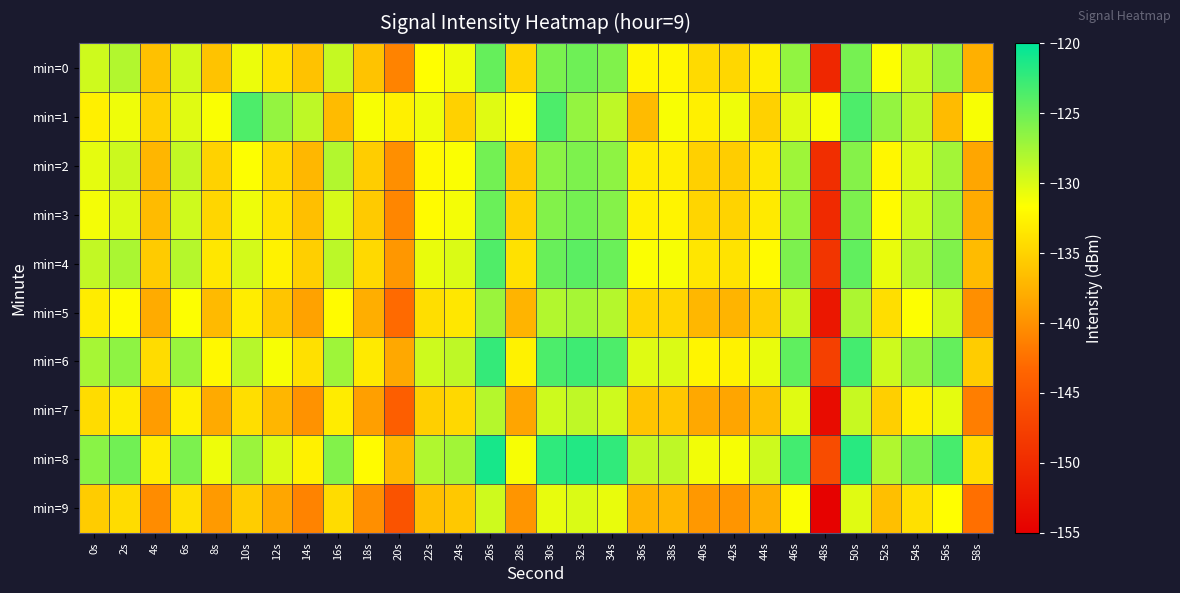

Reading left to right, extract all data points from this chart.

min=0: 0s=-129.5	2s=-128.2	4s=-136.4	6s=-129.6	8s=-136.2	10s=-130.8	12s=-133.8	14s=-136.3	16s=-129.0	18s=-136.3	20s=-141.1	22s=-131.7	24s=-130.9	26s=-124.7	28s=-134.9	30s=-125.7	32s=-125.1	34s=-125.9	36s=-132.3	38s=-132.3	40s=-134.4	42s=-134.6	44s=-132.9	46s=-126.6	48s=-150.5	50s=-125.4	52s=-131.6	54s=-129.1	56s=-126.9	58s=-137.7
min=1: 0s=-132.8	2s=-131.0	4s=-135.2	6s=-130.3	8s=-131.5	10s=-123.6	12s=-126.8	14s=-128.7	16s=-136.8	18s=-131.4	20s=-132.8	22s=-131.0	24s=-135.2	26s=-130.3	28s=-131.5	30s=-123.6	32s=-126.8	34s=-128.7	36s=-136.8	38s=-131.4	40s=-132.8	42s=-131.0	44s=-135.2	46s=-130.3	48s=-131.5	50s=-123.6	52s=-126.8	54s=-128.7	56s=-136.8	58s=-131.4
min=2: 0s=-130.5	2s=-129.3	4s=-137.2	6s=-128.9	8s=-135.1	10s=-131.6	12s=-134.5	14s=-137.1	16s=-128.2	18s=-135.4	20s=-140.2	22s=-132.1	24s=-131.5	26s=-125.3	28s=-135.6	30s=-126.4	32s=-125.8	34s=-126.5	36s=-133.1	38s=-132.9	40s=-135.2	42s=-135.4	44s=-133.6	46s=-127.3	48s=-149.7	50s=-126.1	52s=-132.3	54s=-129.8	56s=-127.5	58s=-138.4
min=3: 0s=-131.2	2s=-130.1	4s=-136.8	6s=-129.5	8s=-134.7	10s=-130.9	12s=-133.8	14s=-136.5	16s=-129.8	18s=-135.7	20s=-140.8	22s=-131.9	24s=-131.2	26s=-124.9	28s=-135.1	30s=-126.0	32s=-125.4	34s=-126.1	36s=-132.7	38s=-132.5	40s=-134.8	42s=-135.0	44s=-133.2	46s=-126.9	48s=-150.1	50s=-125.7	52s=-131.9	54s=-129.4	56s=-127.1	58s=-138.0
min=4: 0s=-128.9	2s=-127.8	4s=-135.6	6s=-128.3	8s=-133.5	10s=-129.7	12s=-132.6	14s=-135.3	16s=-128.6	18s=-134.5	20s=-139.6	22s=-130.7	24s=-130.0	26s=-123.7	28s=-133.9	30s=-124.8	32s=-124.2	34s=-124.9	36s=-131.5	38s=-131.3	40s=-133.6	42s=-133.8	44s=-132.0	46s=-125.7	48s=-148.9	50s=-124.5	52s=-130.7	54s=-128.2	56s=-125.9	58s=-136.8
min=5: 0s=-133.1	2s=-131.9	4s=-138.0	6s=-131.6	8s=-136.9	10s=-133.0	12s=-136.0	14s=-138.7	16s=-131.9	18s=-137.8	20s=-143.0	22s=-134.1	24s=-133.4	26s=-127.1	28s=-137.3	30s=-128.2	32s=-127.6	34s=-128.3	36s=-134.9	38s=-134.7	40s=-137.1	42s=-137.3	44s=-135.4	46s=-129.1	48s=-152.3	50s=-127.9	52s=-134.1	54s=-131.6	56s=-129.3	58s=-140.2
min=6: 0s=-127.6	2s=-126.5	4s=-134.3	6s=-127.0	8s=-132.2	10s=-128.4	12s=-131.3	14s=-134.0	16s=-127.3	18s=-133.2	20s=-138.3	22s=-129.4	24s=-128.7	26s=-122.4	28s=-132.6	30s=-123.5	32s=-122.9	34s=-123.6	36s=-130.2	38s=-130.0	40s=-132.4	42s=-132.6	44s=-130.7	46s=-124.4	48s=-147.6	50s=-123.2	52s=-129.4	54s=-126.9	56s=-124.6	58s=-135.5
min=7: 0s=-134.3	2s=-133.1	4s=-139.2	6s=-132.8	8s=-138.1	10s=-134.2	12s=-137.2	14s=-139.9	16s=-133.1	18s=-139.0	20s=-144.2	22s=-135.3	24s=-134.6	26s=-128.3	28s=-138.5	30s=-129.4	32s=-128.8	34s=-129.5	36s=-136.1	38s=-135.9	40s=-138.3	42s=-138.5	44s=-136.6	46s=-130.3	48s=-153.5	50s=-129.1	52s=-135.3	54s=-132.8	56s=-130.5	58s=-141.4
min=8: 0s=-126.3	2s=-125.2	4s=-133.0	6s=-125.7	8s=-130.9	10s=-127.1	12s=-130.0	14s=-132.7	16s=-126.0	18s=-131.9	20s=-137.0	22s=-128.1	24s=-127.4	26s=-121.1	28s=-131.3	30s=-122.2	32s=-121.6	34s=-122.3	36s=-128.9	38s=-128.7	40s=-131.1	42s=-131.3	44s=-129.4	46s=-123.1	48s=-146.3	50s=-121.9	52s=-128.1	54s=-125.6	56s=-123.3	58s=-134.2
min=9: 0s=-135.5	2s=-134.3	4s=-140.4	6s=-134.0	8s=-139.3	10s=-135.4	12s=-138.4	14s=-141.1	16s=-134.3	18s=-140.2	20s=-145.4	22s=-136.5	24s=-135.8	26s=-129.5	28s=-139.7	30s=-130.6	32s=-130.0	34s=-130.7	36s=-137.3	38s=-137.1	40s=-139.5	42s=-139.7	44s=-137.8	46s=-131.5	48s=-154.7	50s=-130.3	52s=-136.5	54s=-134.0	56s=-131.7	58s=-142.6